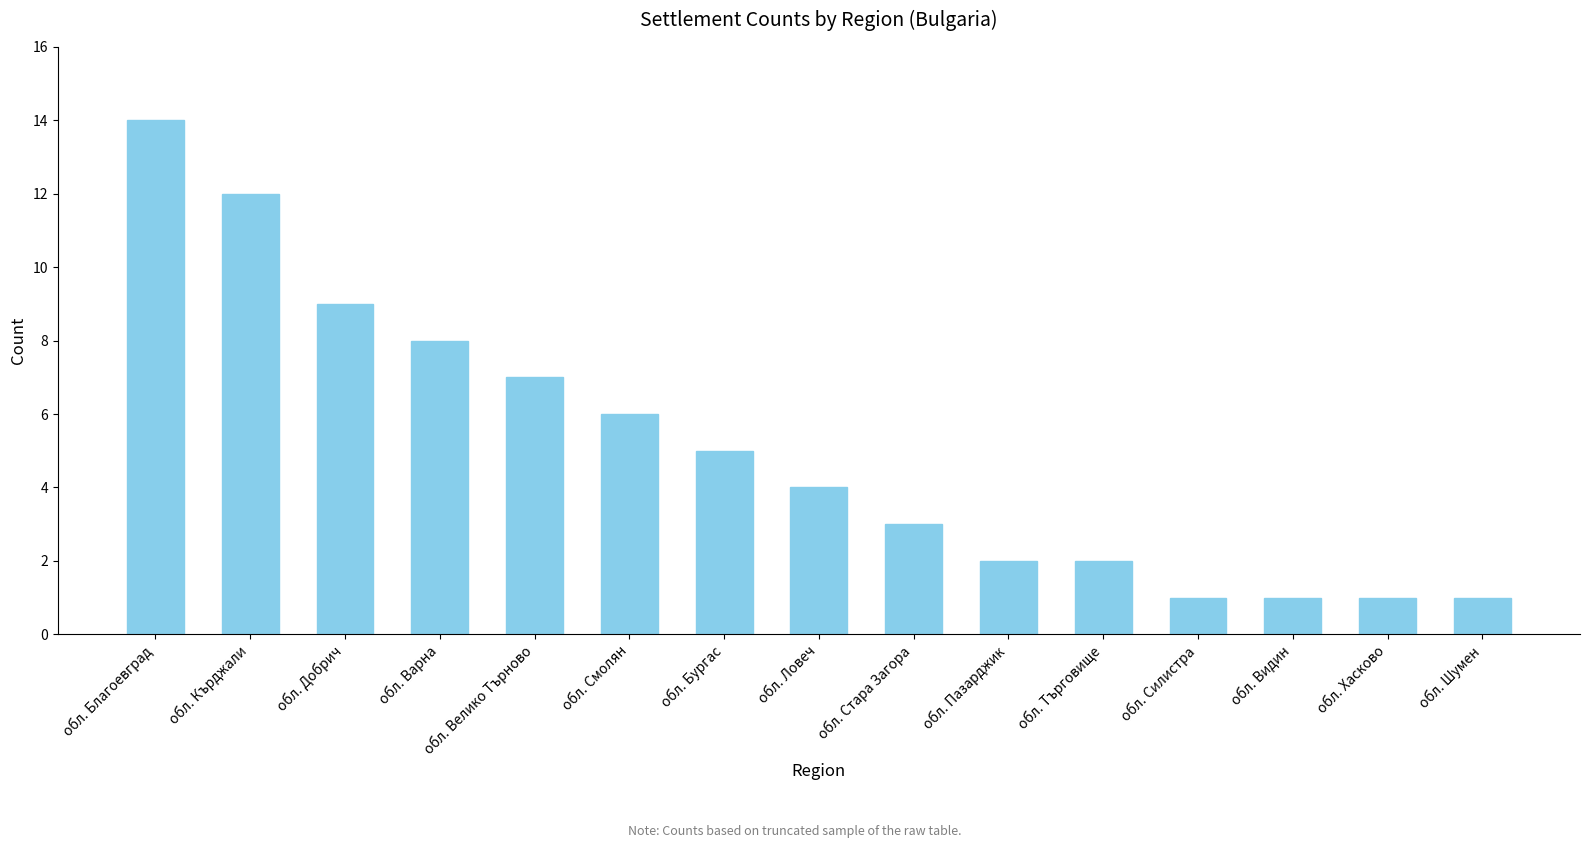

What is the value of the 13th bar from the left?

1